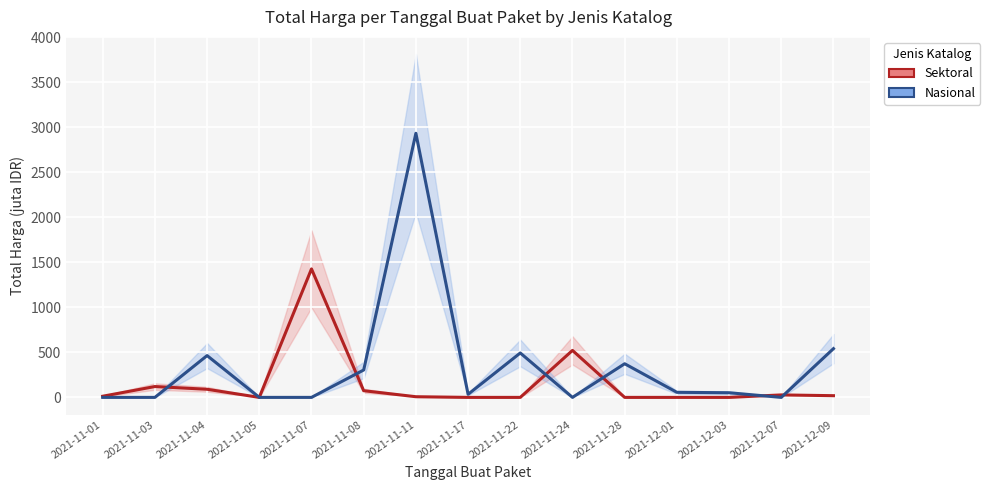

Which has a higher value, 2021-11-05 or 2021-11-11?

2021-11-11